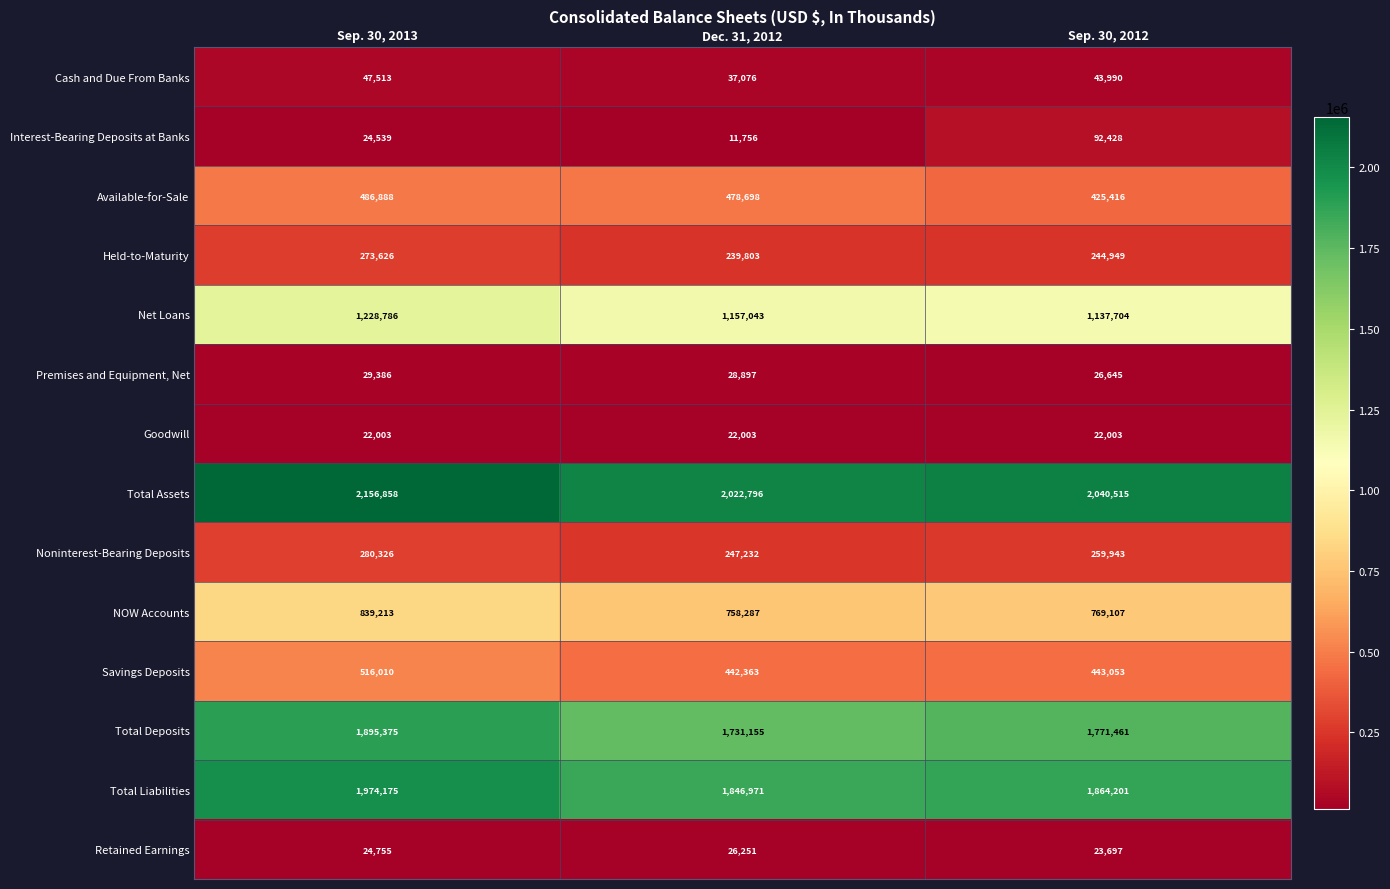

What is the difference between the highest and lowest values at Dec. 31, 2012?

2011040